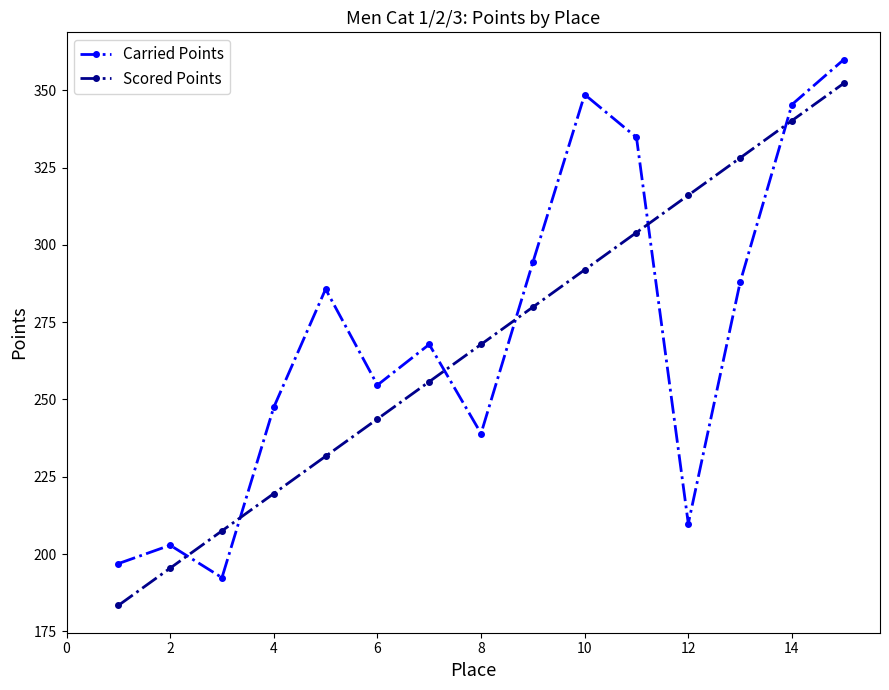

What is the average value of the Carried Points series?

271.2